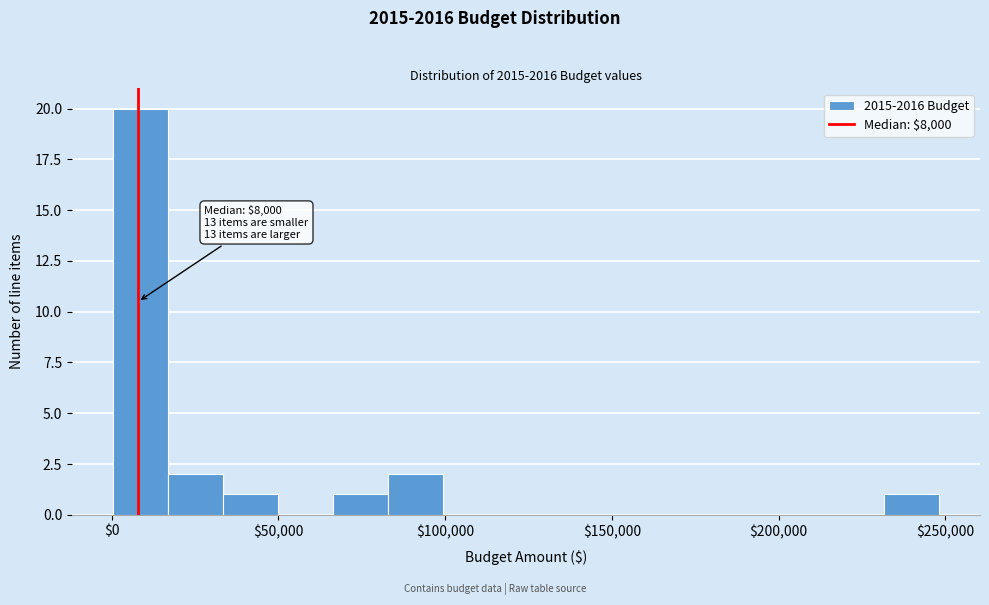

Around what value on the x-axis is the tallest bar? Give the approximate position of its centre, as read against the axis.

10000